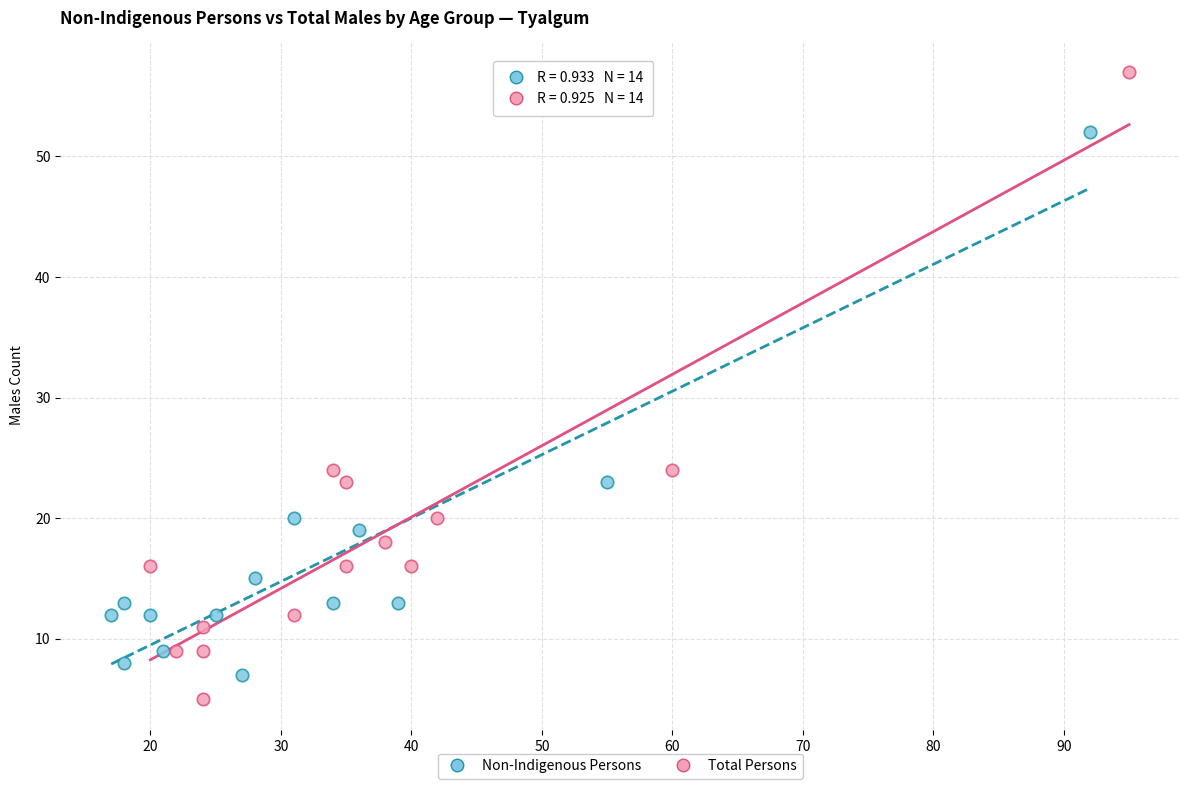

Which series has the largest Y range (max minus min)?

Total Persons